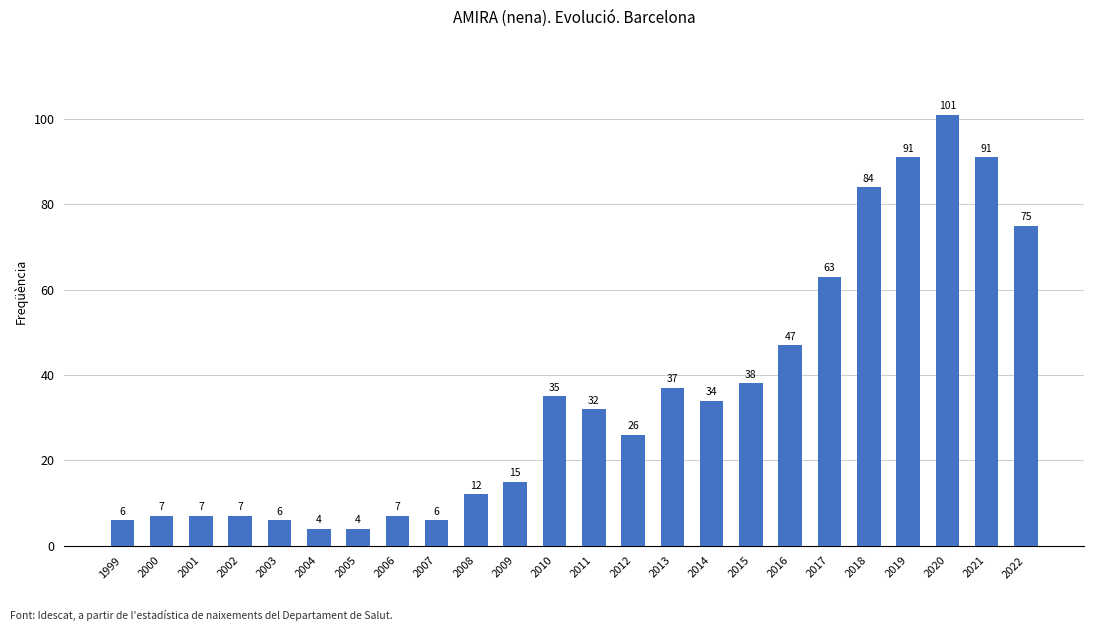

Is it true that the value at 2022 is 75?

True